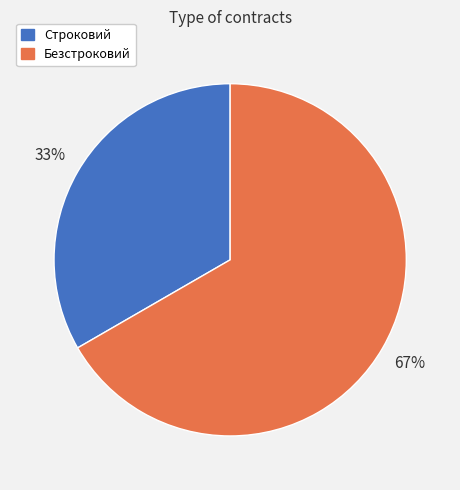

What is the largest slice in the pie chart?

Безстроковий